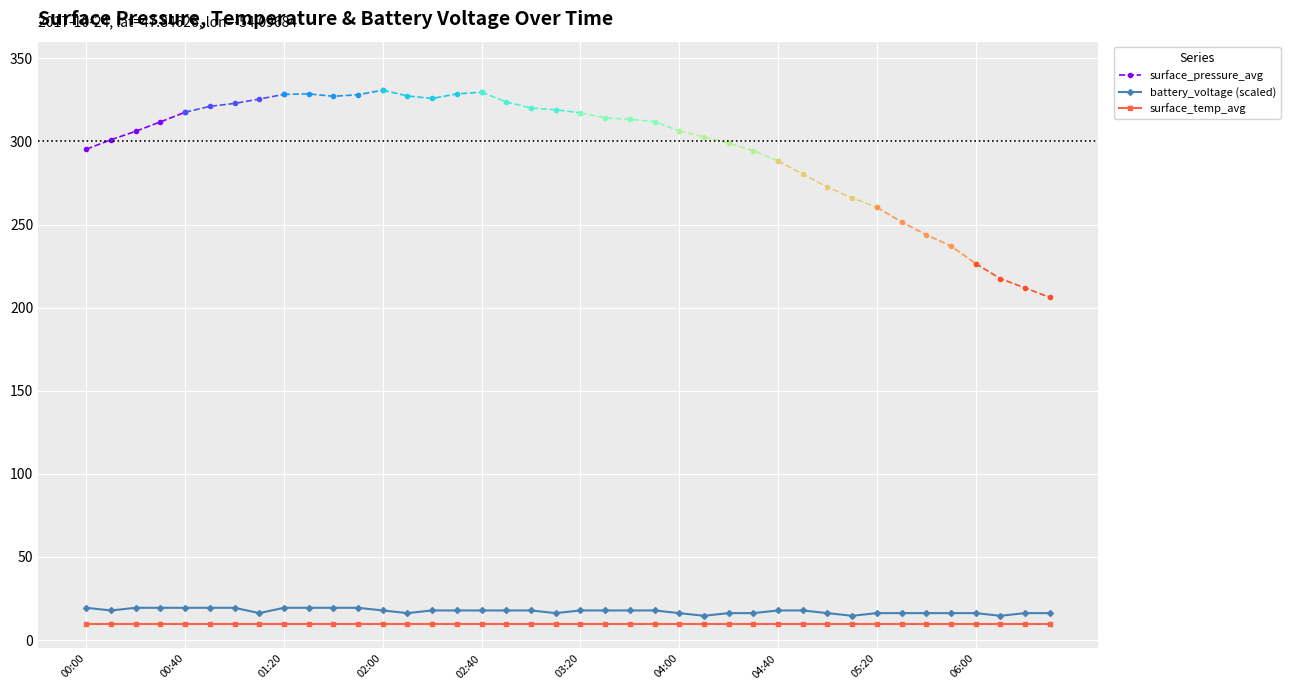

What is the total value across all series at 04:00?

329.0